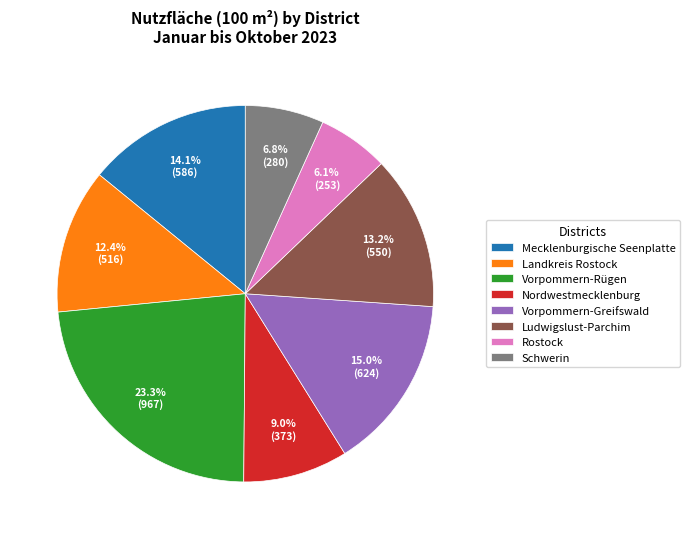

What portion of the pie excludes Vorpommern-Greifswald?

85.0%